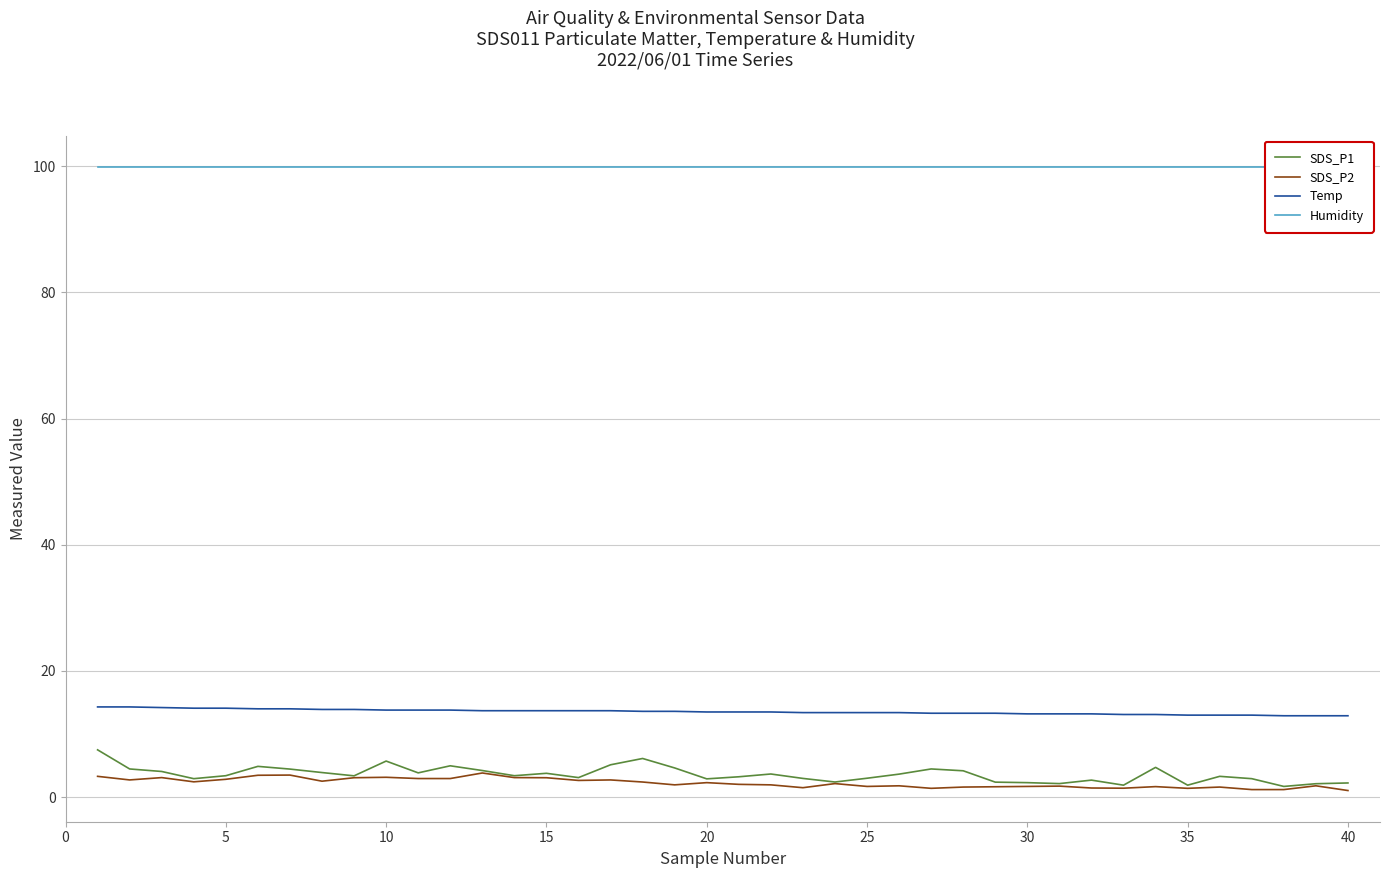

What is the maximum value for SDS_P1?

7.5